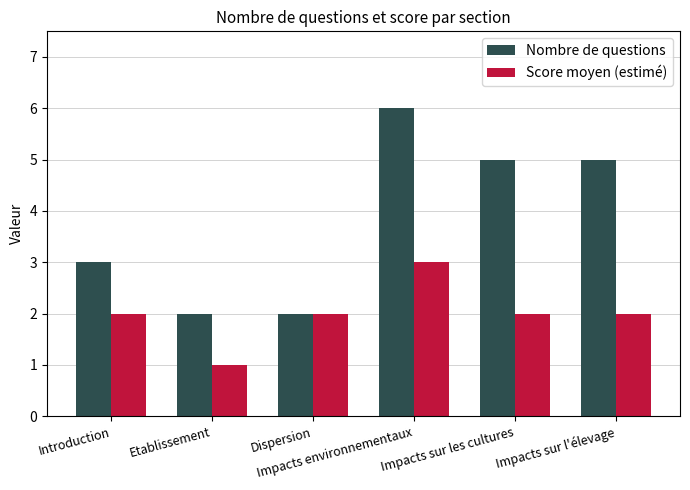

Rank the series at Introduction from highest to lowest value.

Nombre de questions, Score moyen (estimé)